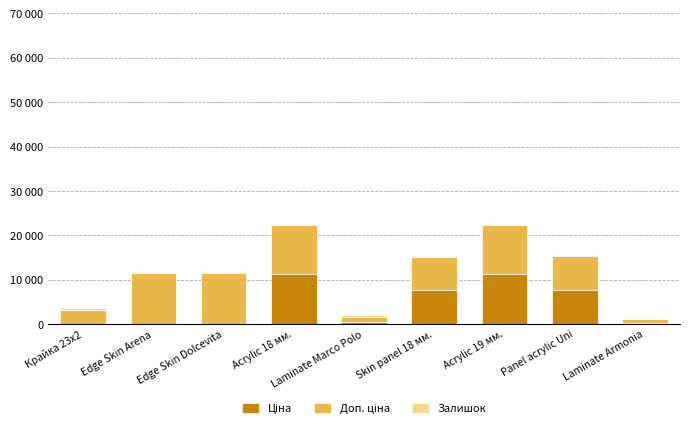

Are the bars grouped side by side (vs. stacked)?

No